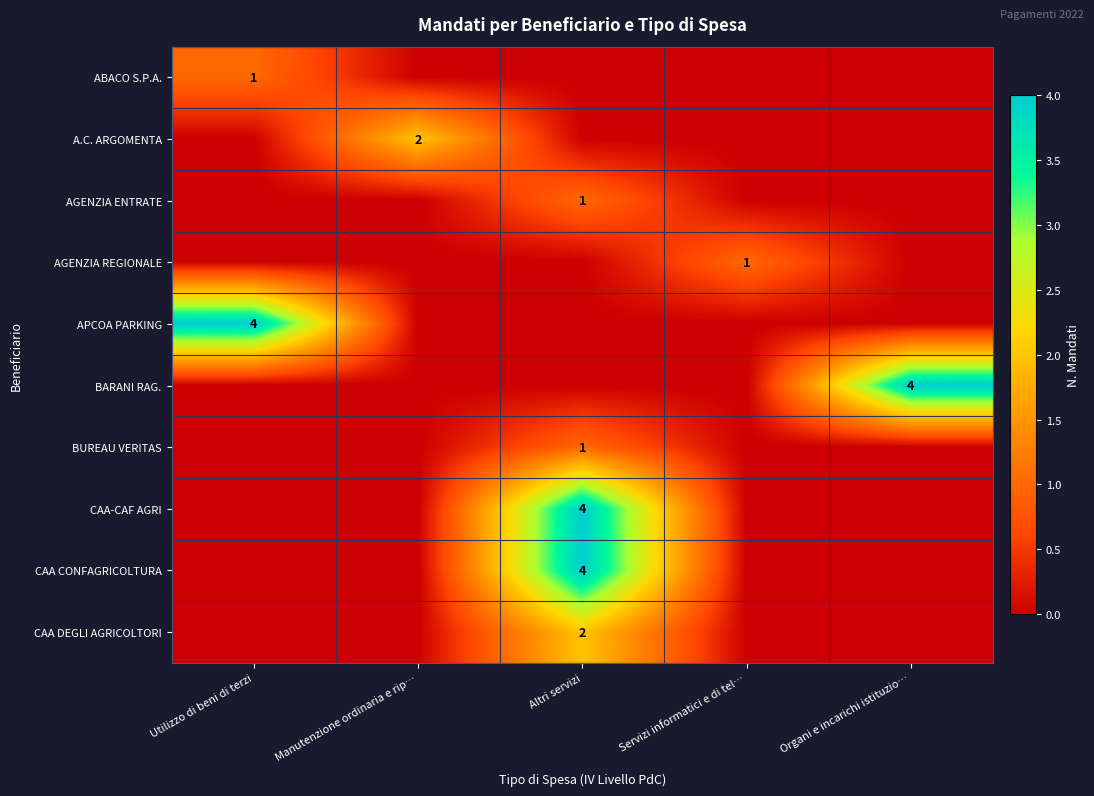

Is it true that CAA DEGLI AGRICOLTORI equals 2 at Altri servizi?

True